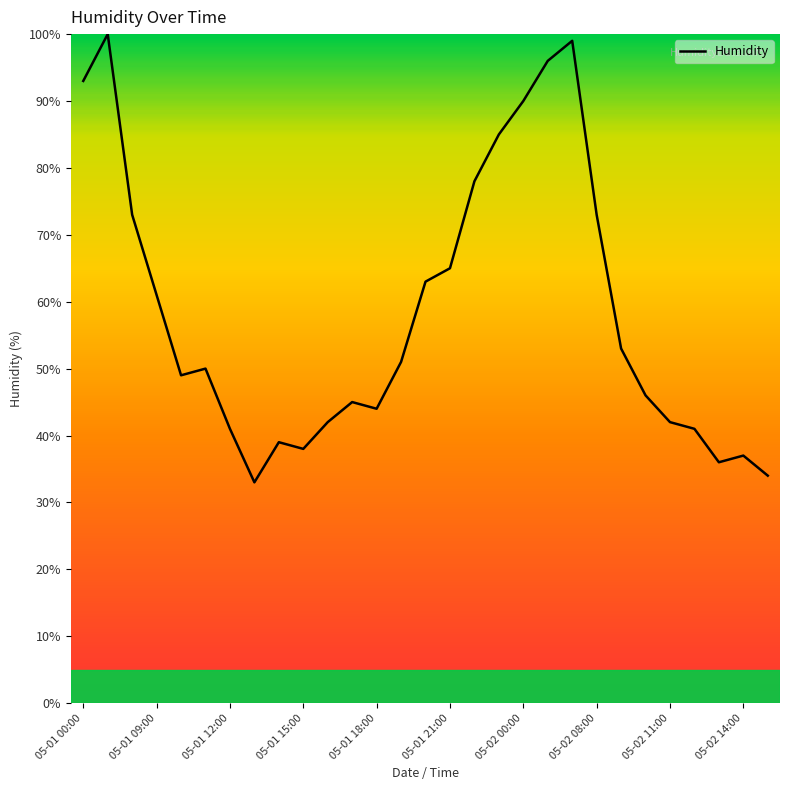

What is the minimum value shown in the chart?

33